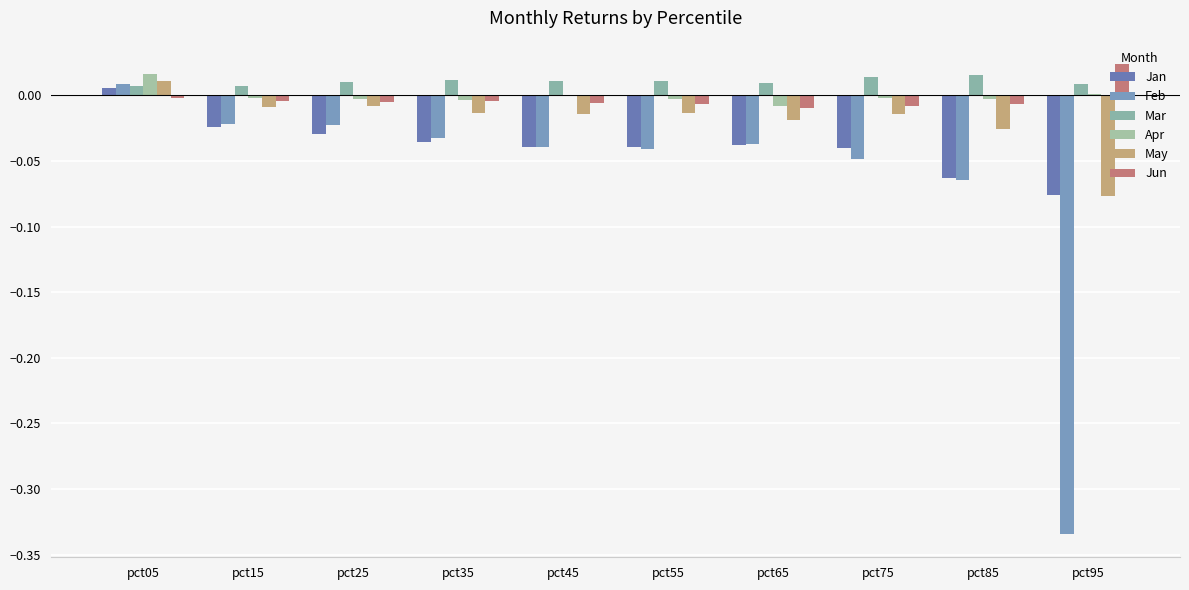

What is the minimum value shown in the chart?

-0.3